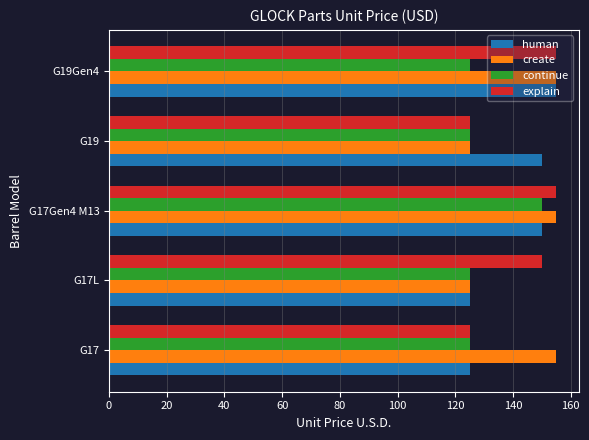

What is the difference between the second highest and minimum values in the human series?

25